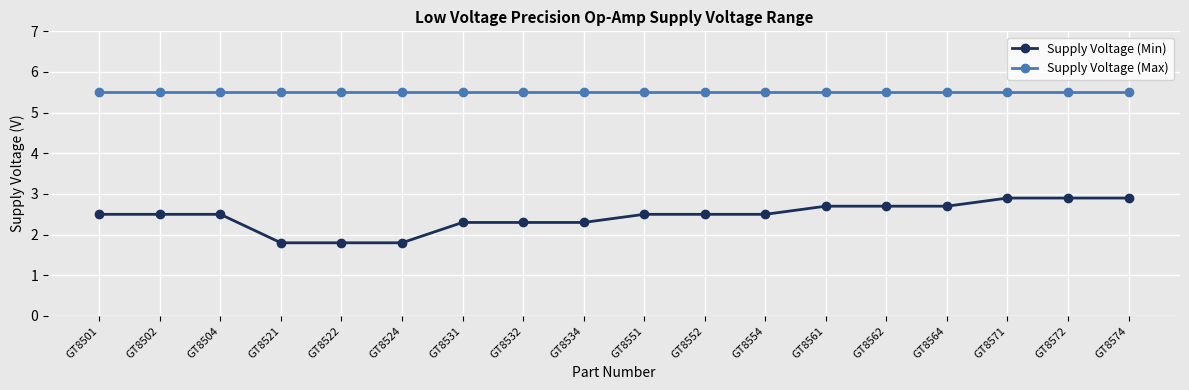

What are all the series names shown in the legend?

Supply Voltage (Min), Supply Voltage (Max)